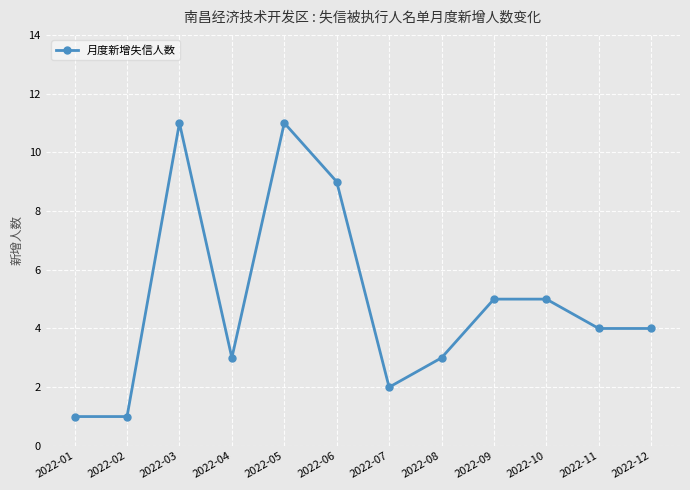

What is the difference between the maximum and second lowest values?

10